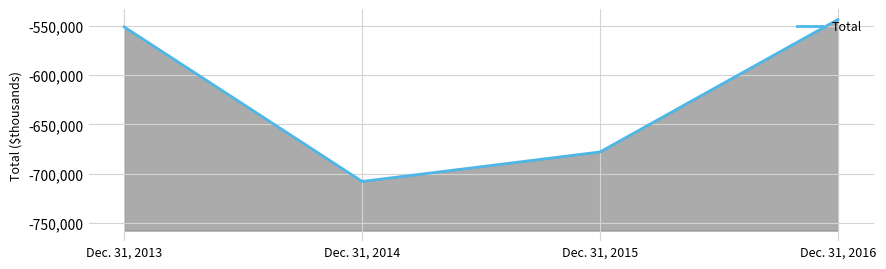

Rank the categories by value from highest to lowest.

Dec. 31, 2016, Dec. 31, 2013, Dec. 31, 2015, Dec. 31, 2014